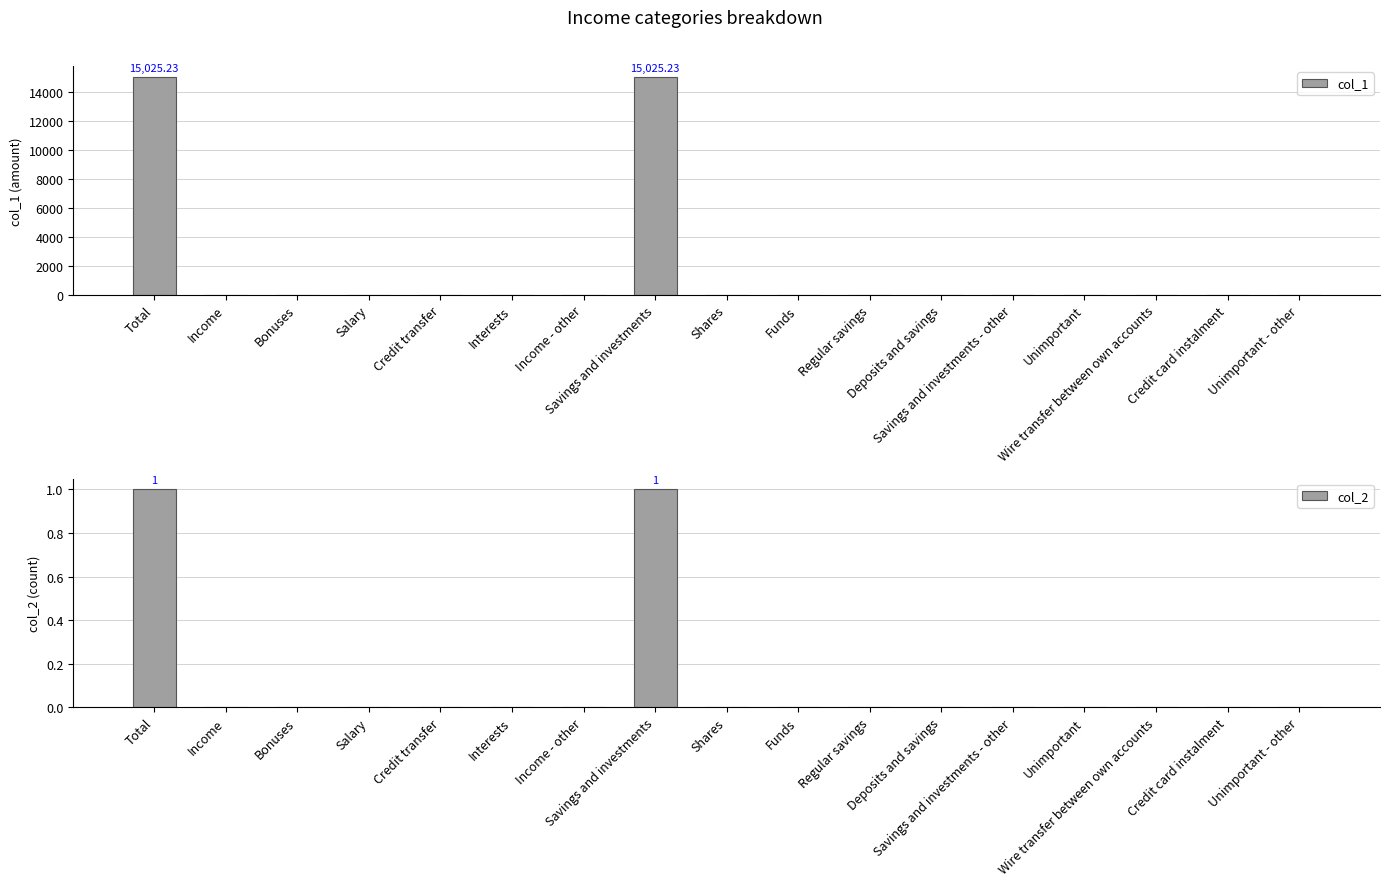

How many data points does each series have?

17